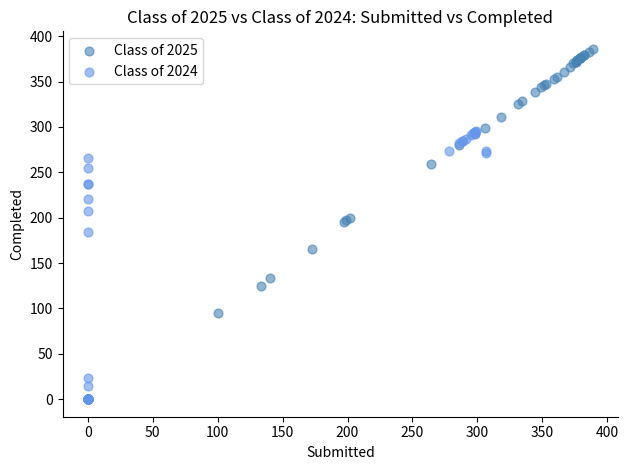

Which series has the largest Y range (max minus min)?

Class of 2024